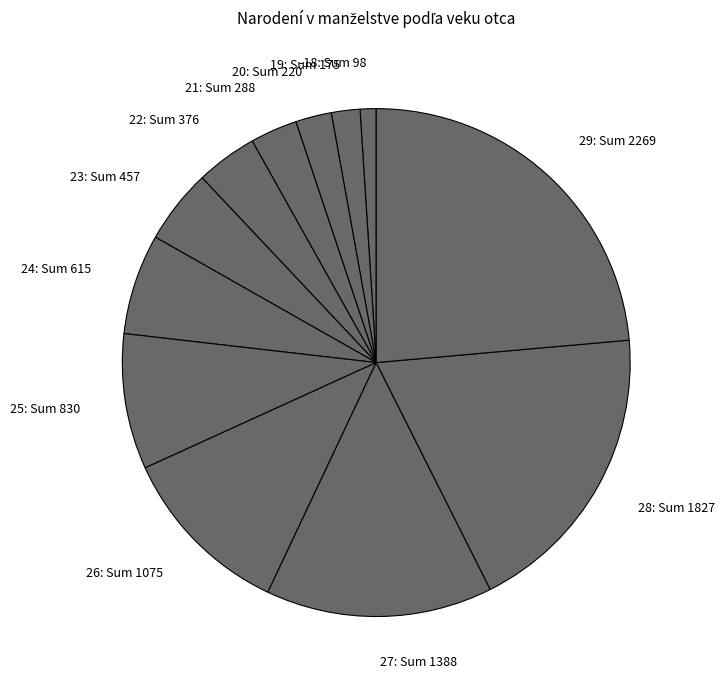

Approximately how many times larger is the value at -18: Sum 98 compared to 19: Sum 175?

0.6